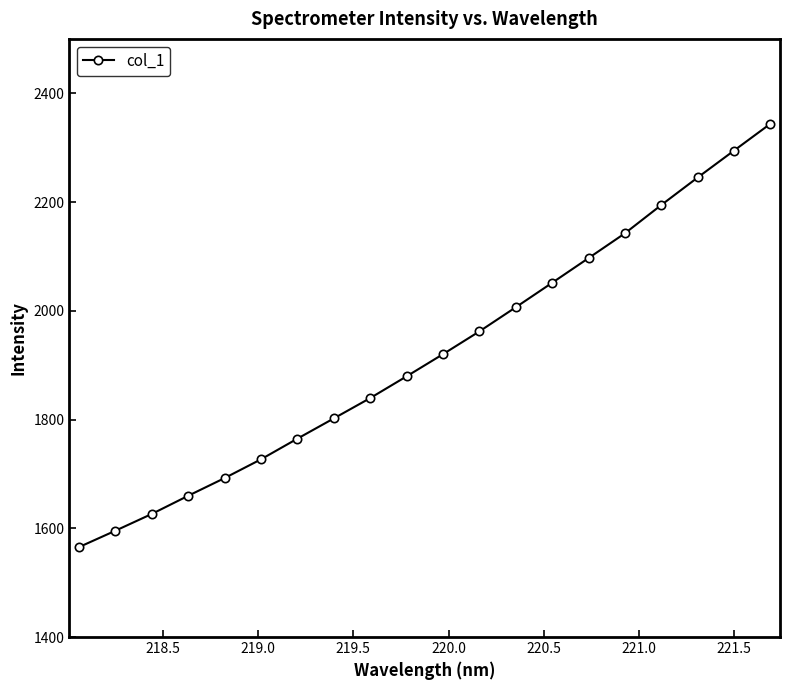

What is the average value?

1920.6